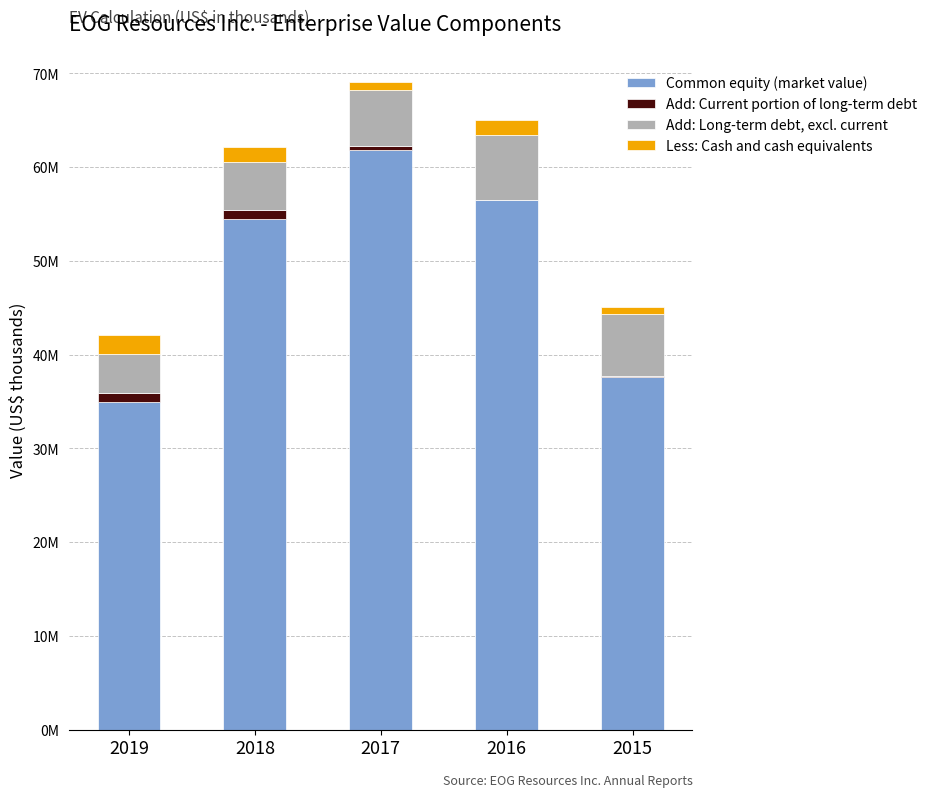

List the series in order of their peak value, highest first.

Common equity (market value), Add: Long-term debt, excl. current, Less: Cash and cash equivalents, Add: Current portion of long-term debt